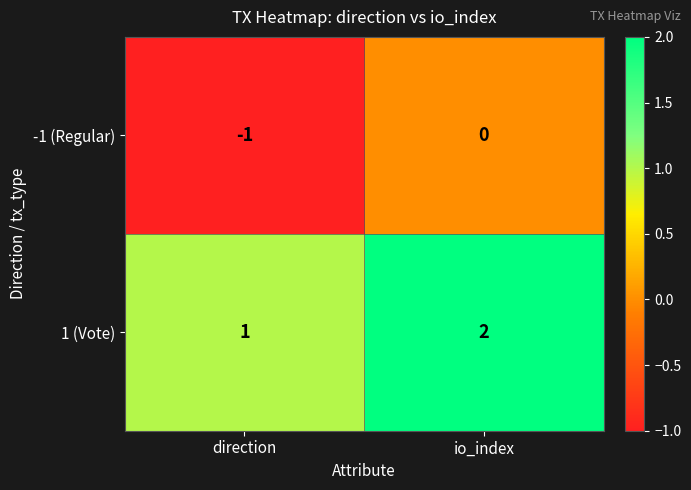

The value of -1 (Regular) at direction is -1. True or false?

True